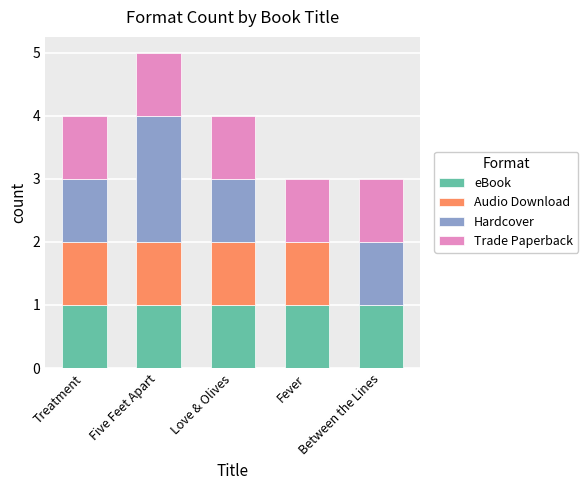

What are all the series names shown in the legend?

eBook, Audio Download, Hardcover, Trade Paperback